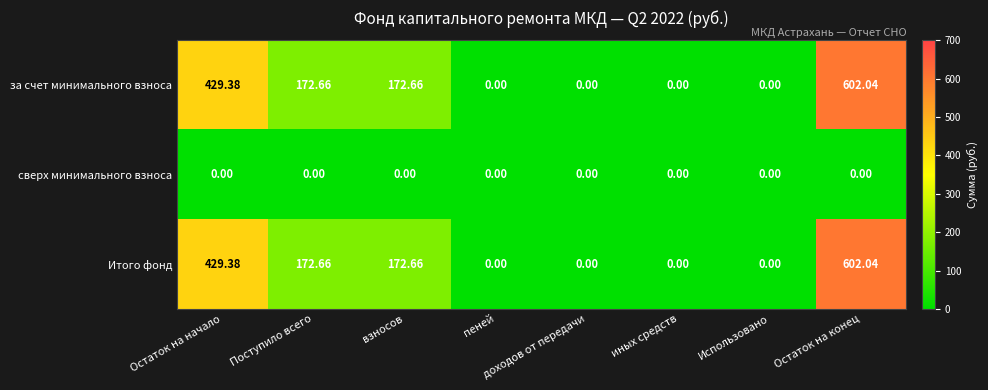

How many values in the Итого фонд series are below 172?

4